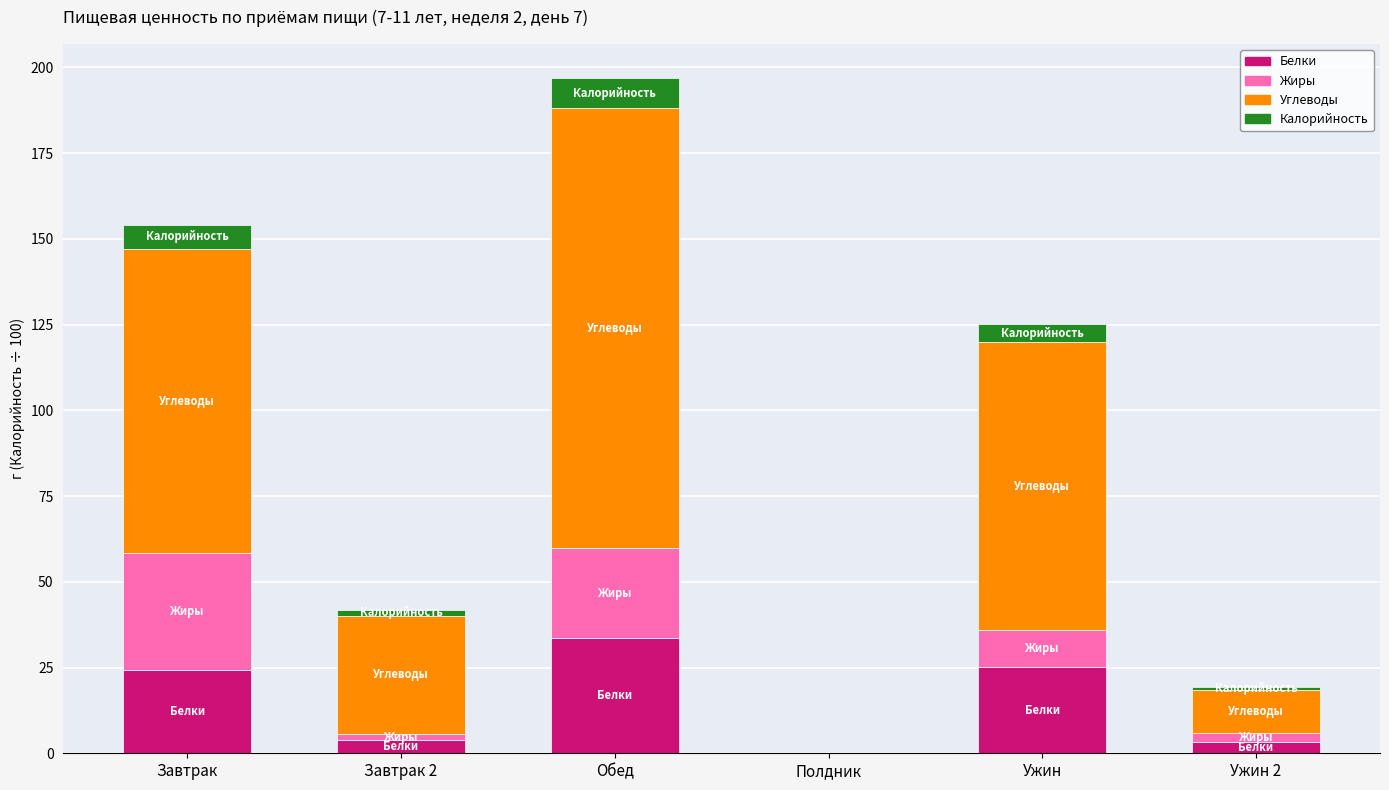

True or false: Белки has a value of 25.2 at Ужин.

True